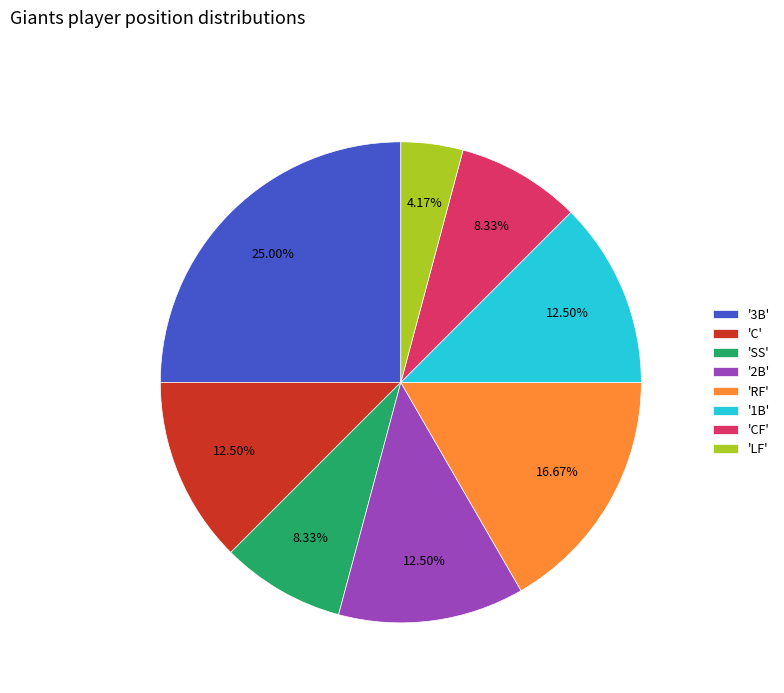

To the nearest percent, what is the difference between the largest and smallest slice percentages?

21%